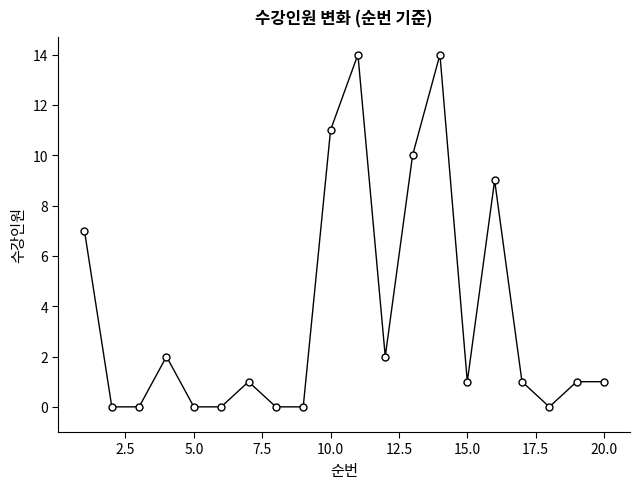

Count the number of data series in this chart.

1